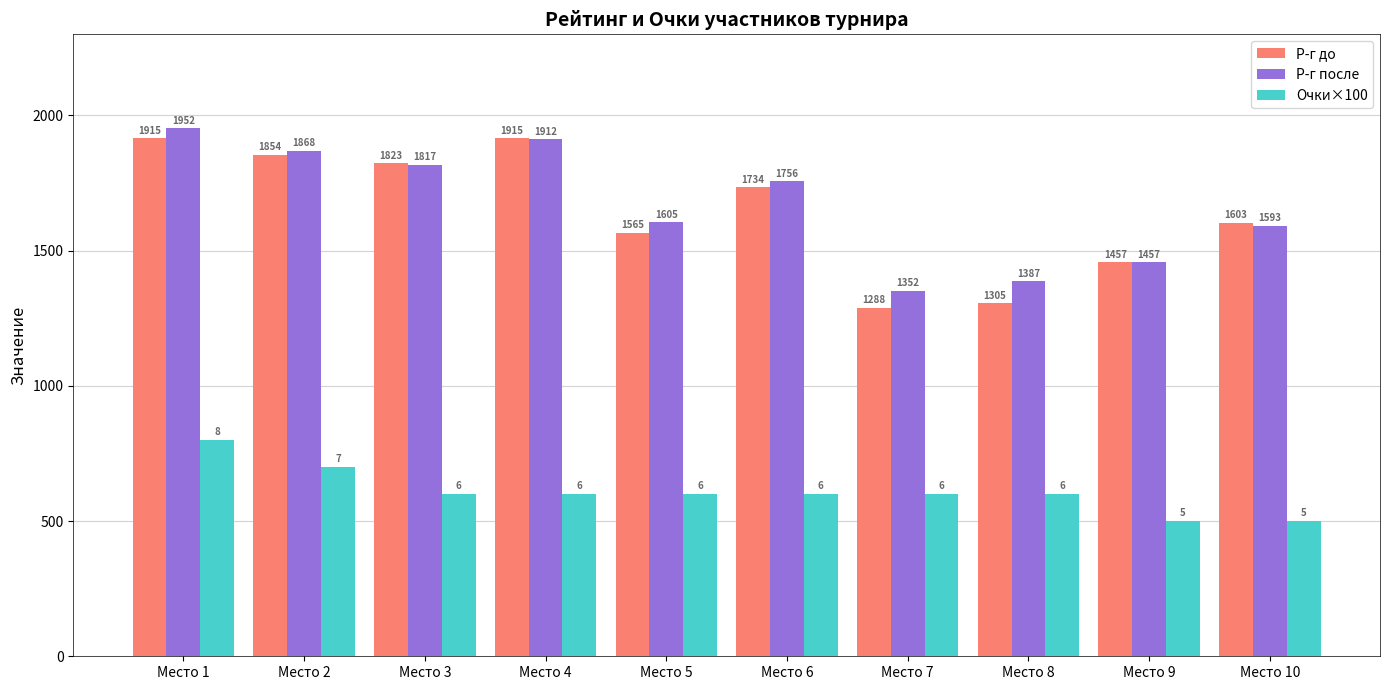

How many bars are there in each group?

3